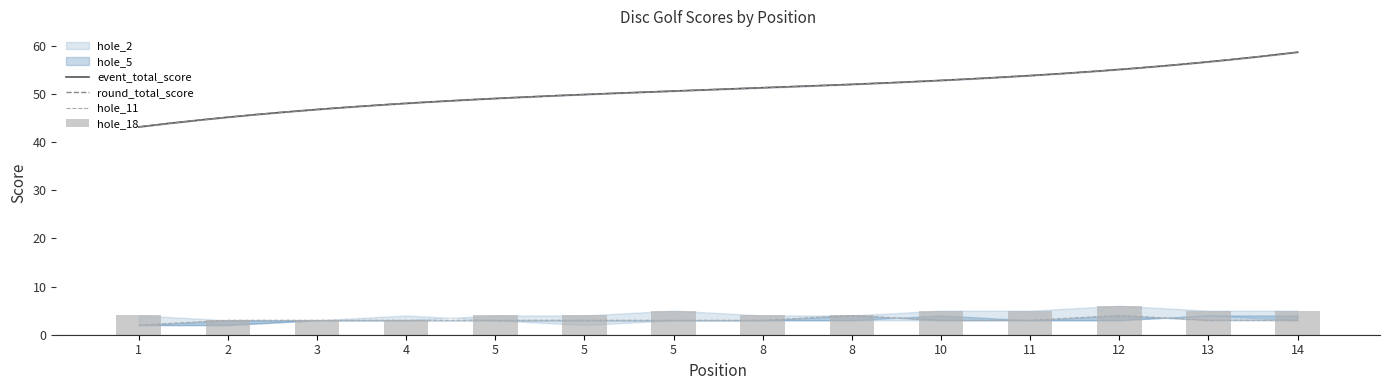

What is the value of the hole_5 bar at the 7th from the left?

3